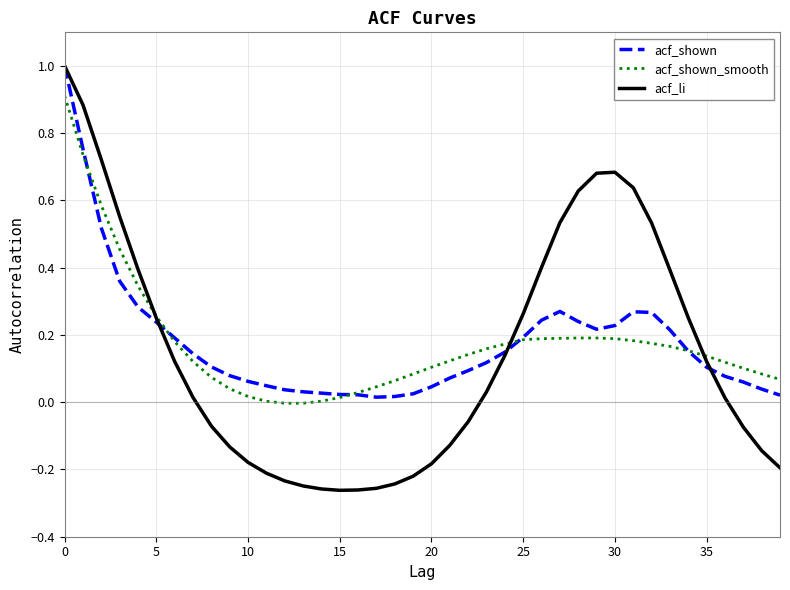

Which series has the widest spread of values?

acf_li